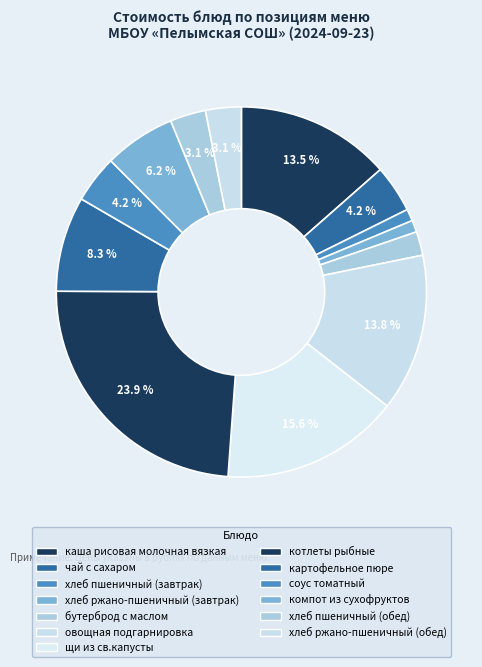

The хлеб пшеничный (завтрак) slice represents 1% of the pie. True or false?

True